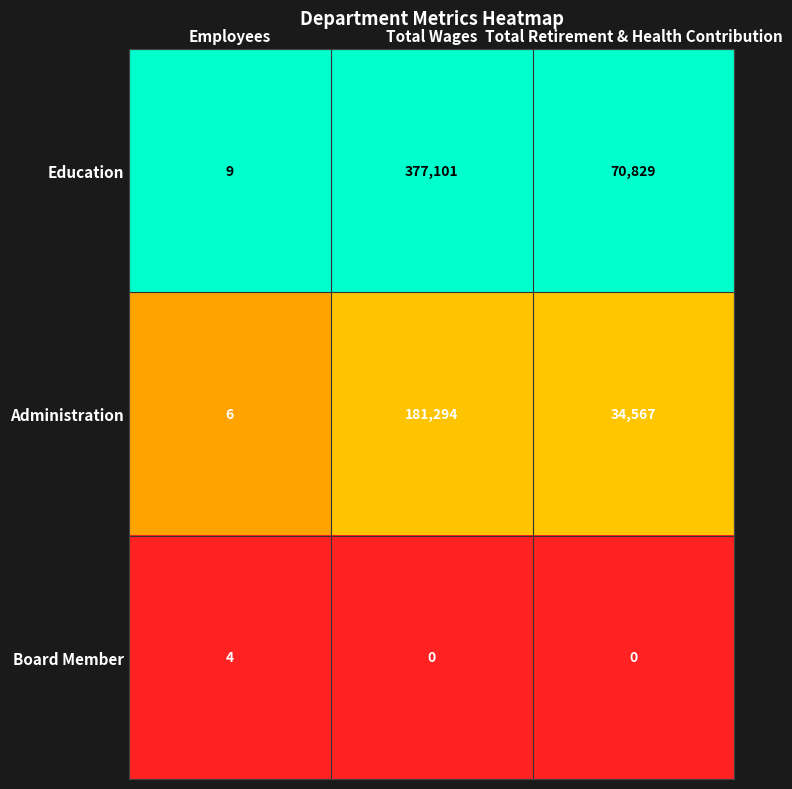

Count the Administration values in the range 6 to 181294.

3